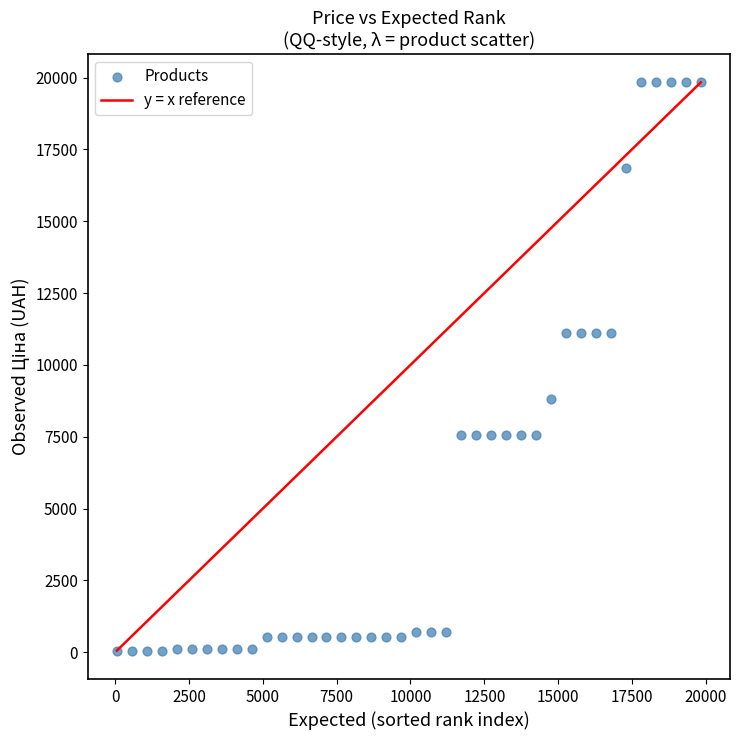

What is the range of X values (max minus min)?

19774.4